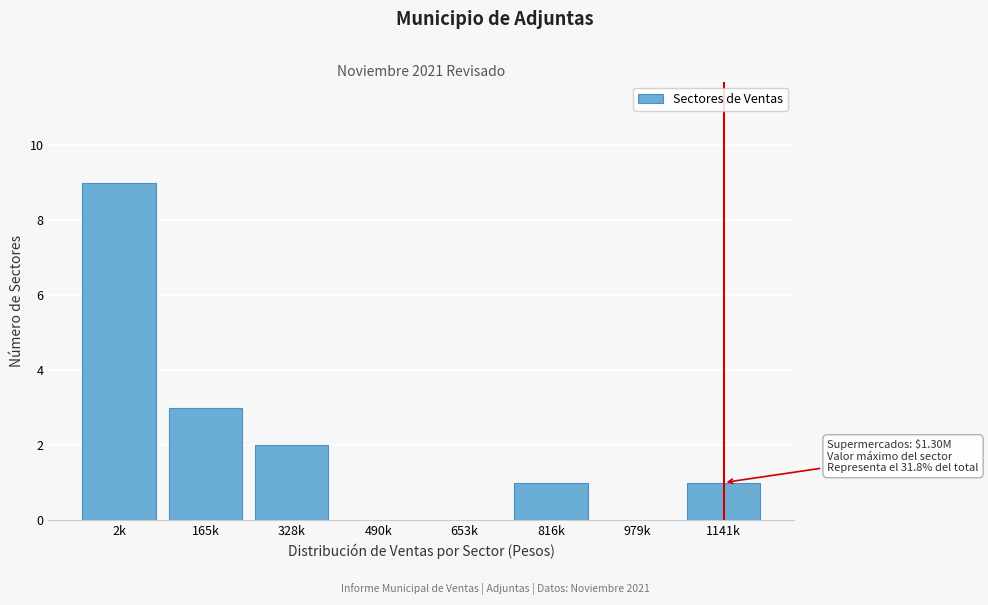

Reading left to right, transcribe all the data shown in this chart.

2k=9	165k=3	328k=2	490k=0	653k=0	816k=1	979k=0	1141k=1